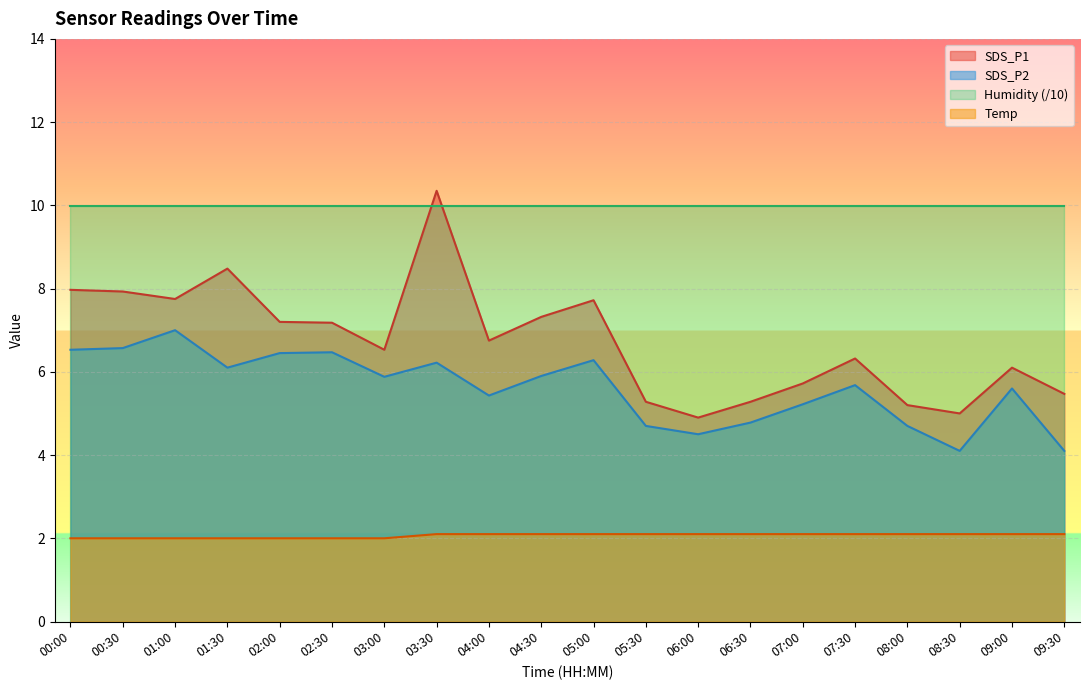

At 03:00, list the series in order from largest to smallest.

Humidity (/10), SDS_P1, SDS_P2, Temp